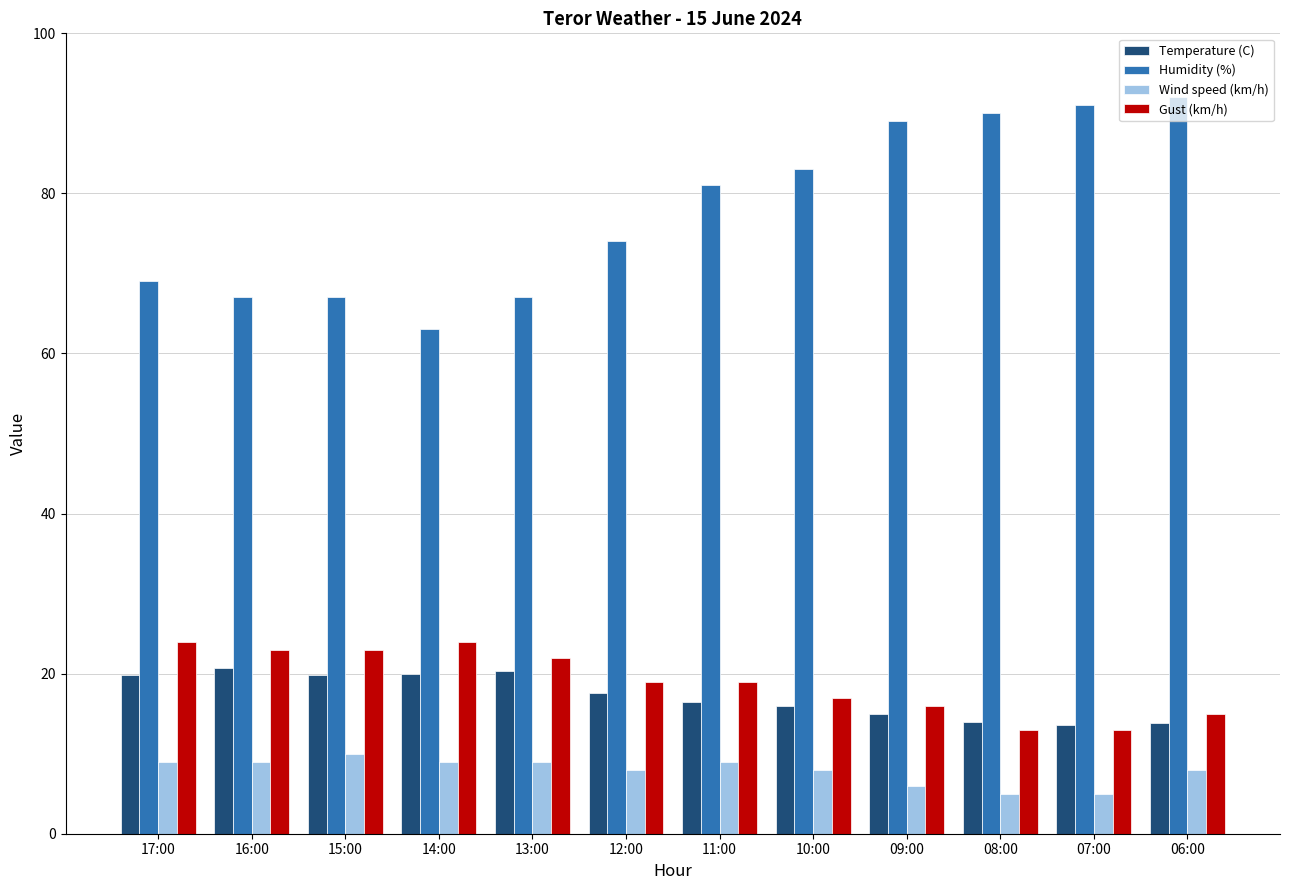

What is the difference between the maximum and minimum values in the Temperature (C) series?

7.1